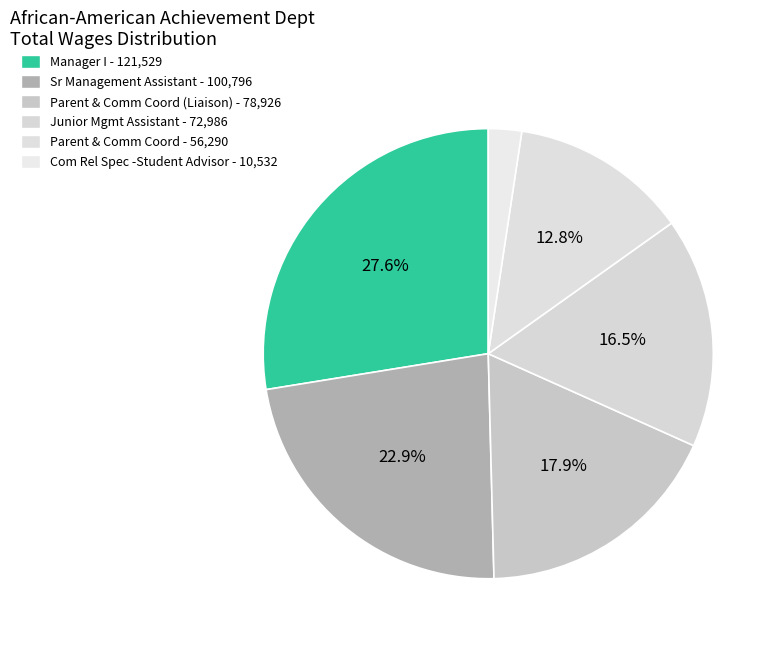

How many slices are in this pie chart?

6